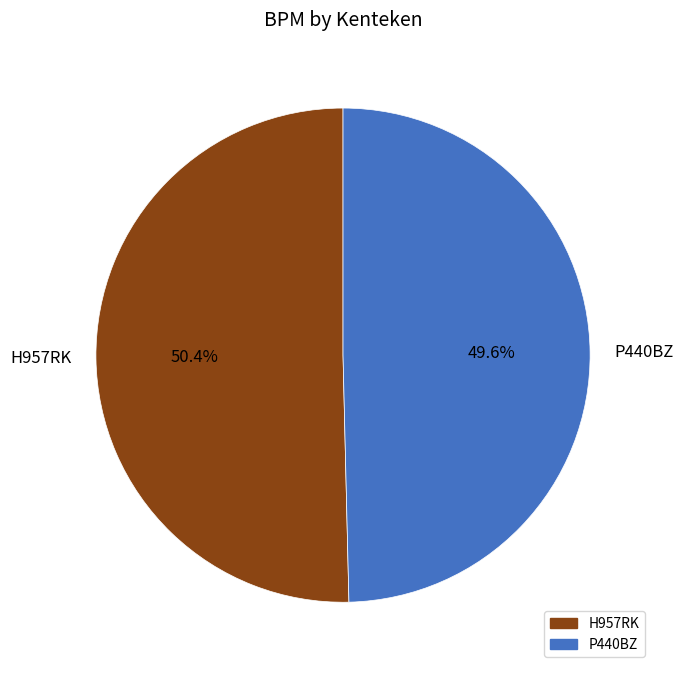

To the nearest percent, what is the average slice percentage?

50%